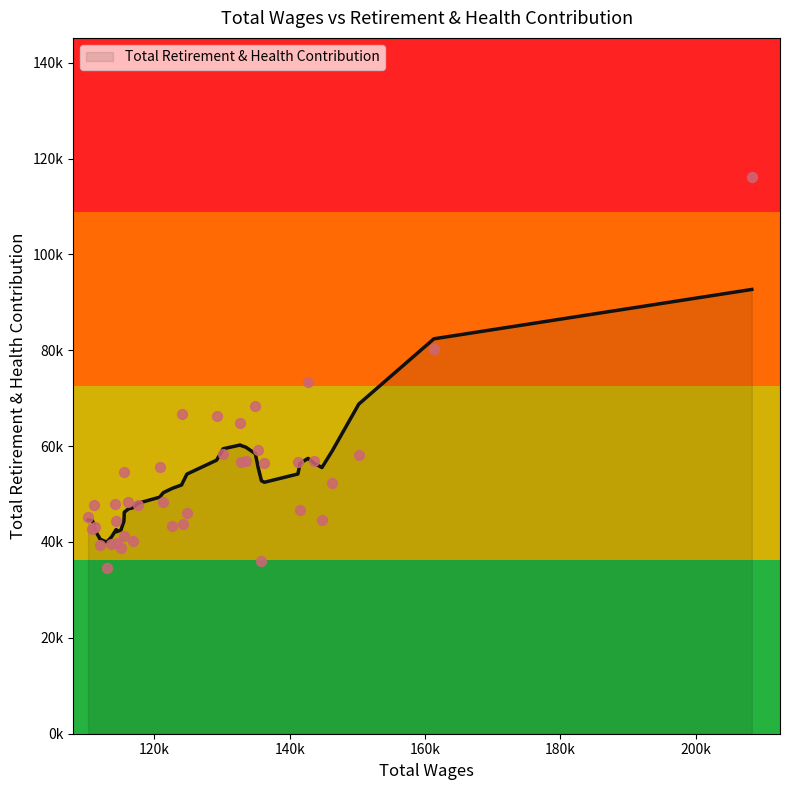

Which has a higher value, 144771 or 110213?

110213